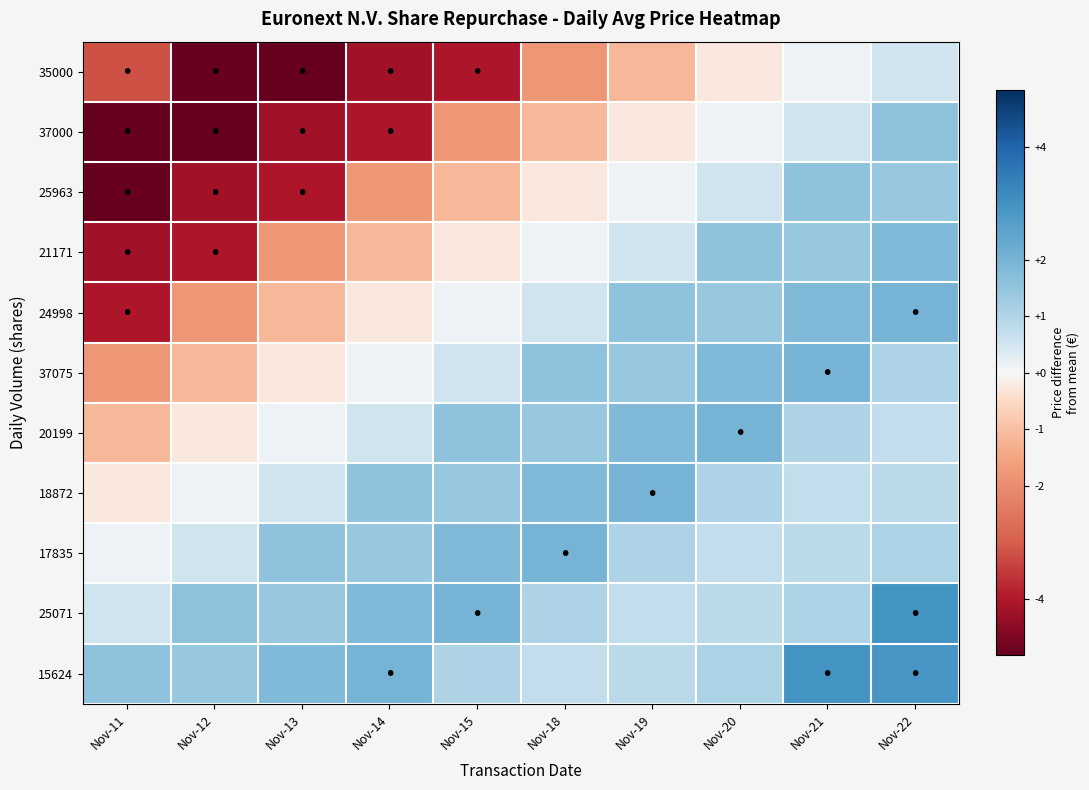

At which category does the chart reach its minimum across all series?

Nov-13